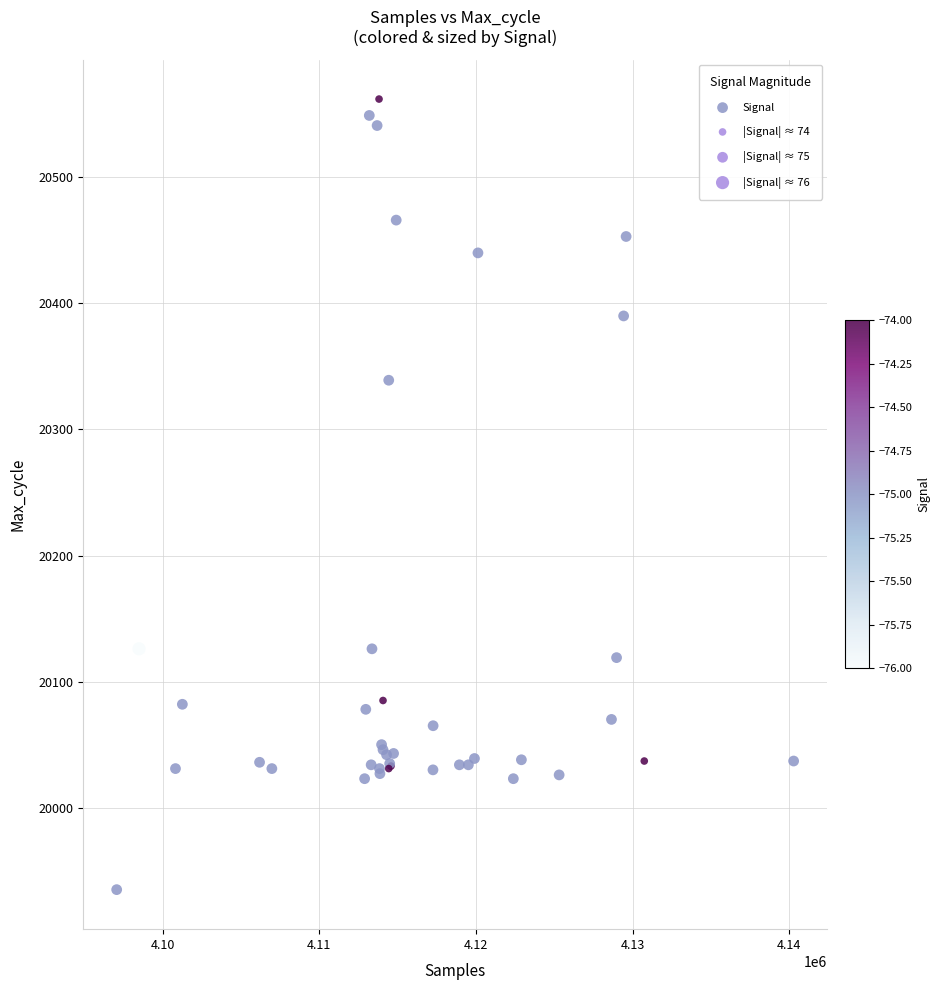

What Y value in the scatter plot is closest to 20248?

20339